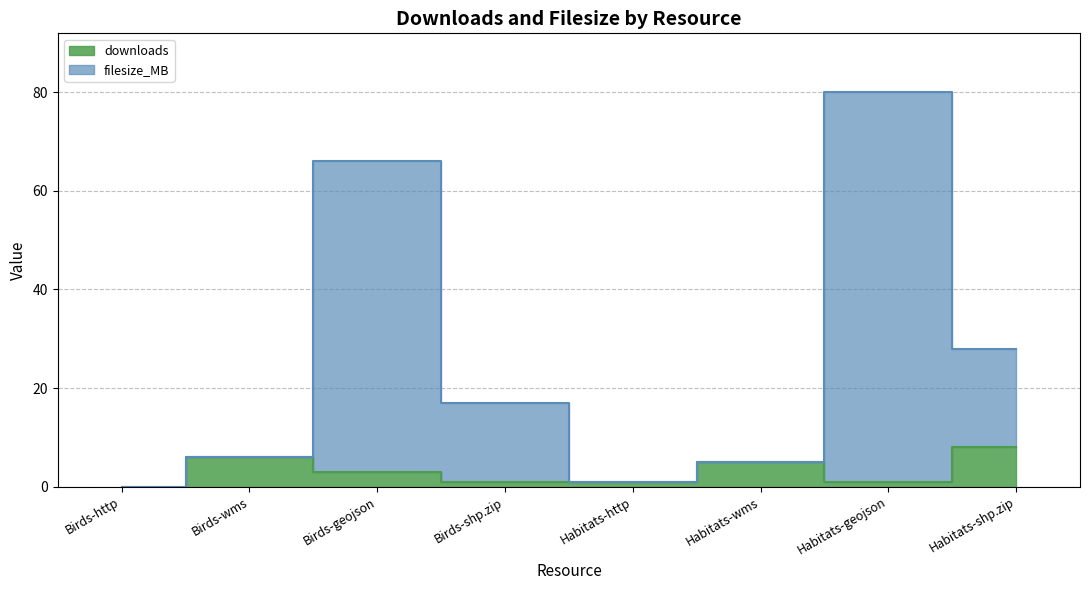

True or false: downloads and filesize_MB cross at least once.

False